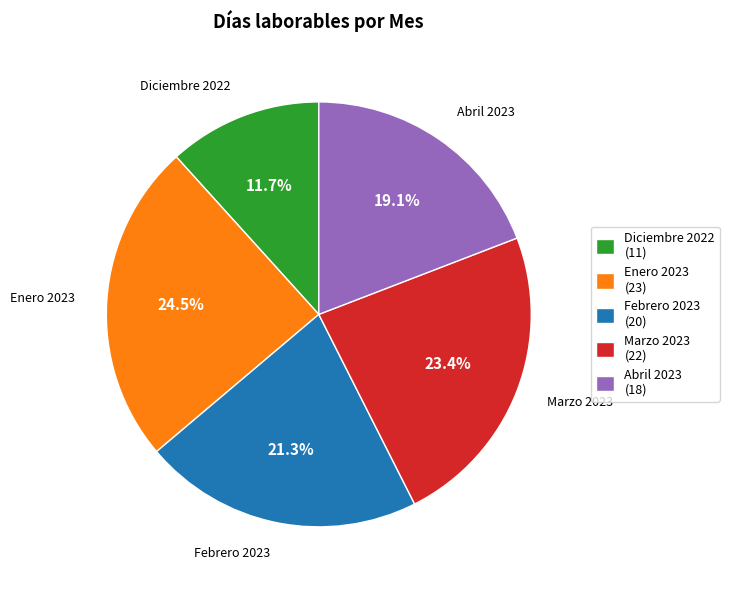

Do Abril 2023 and Febrero 2023 together represent more than half of the pie?

No